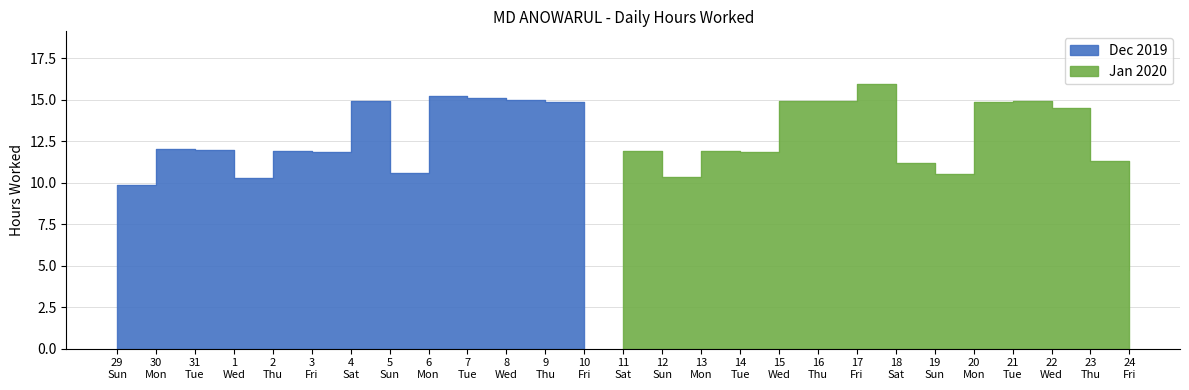

True or false: the data shows 5.0 at 5.

False